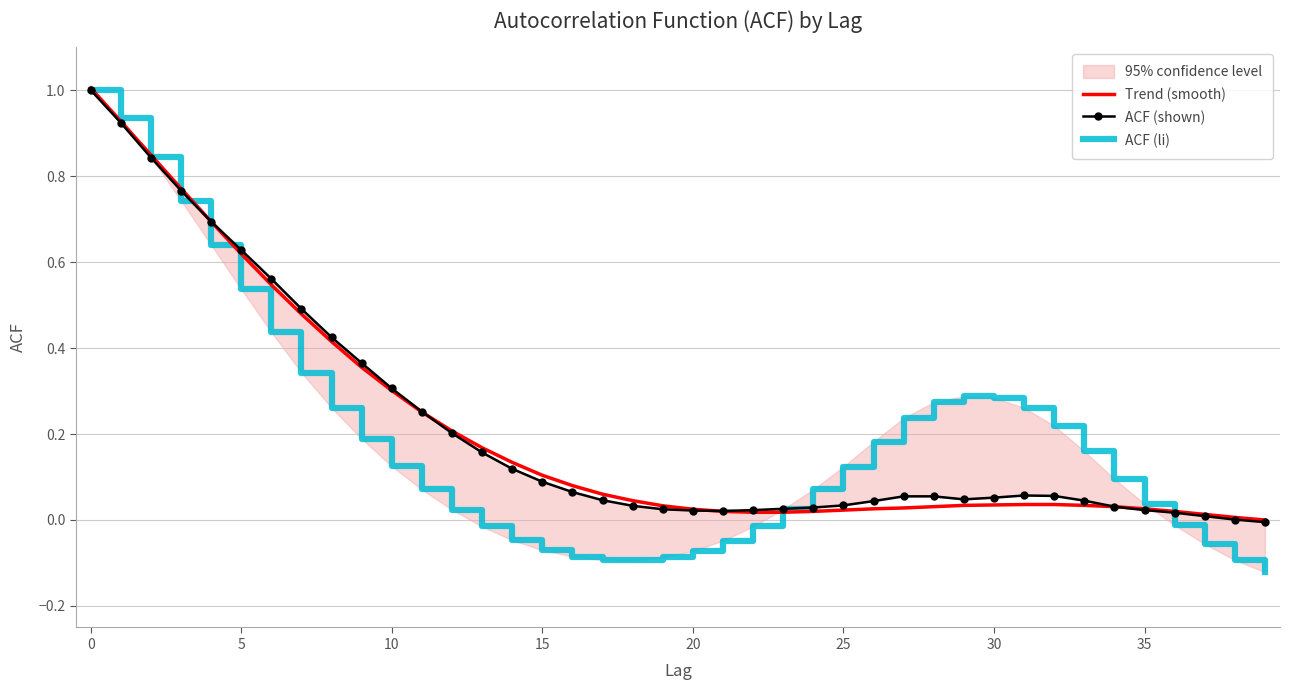

The value of ACF (li) at 19 is -0.1. True or false?

True